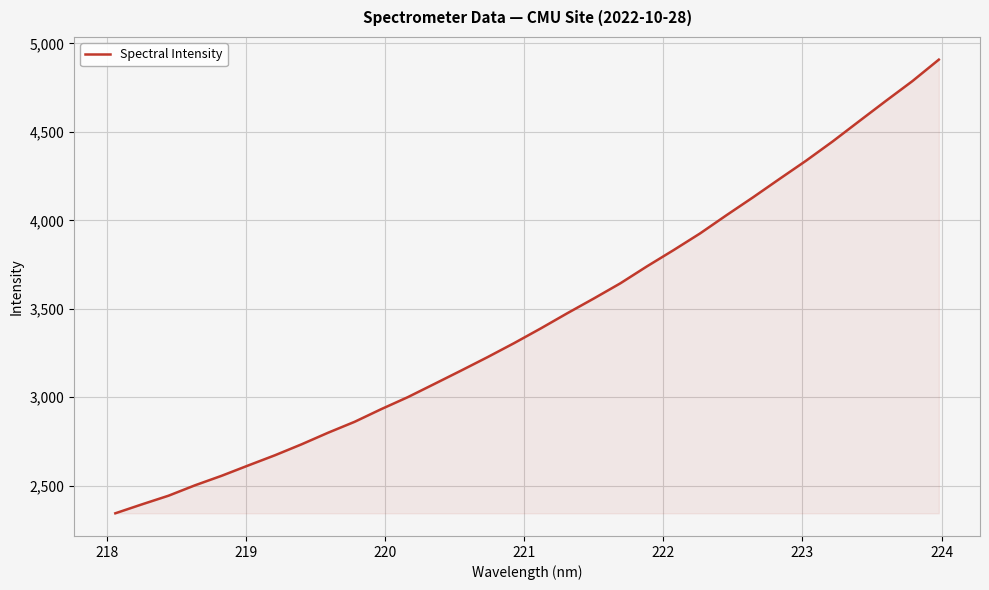

What is the smallest value displayed?

2344.4